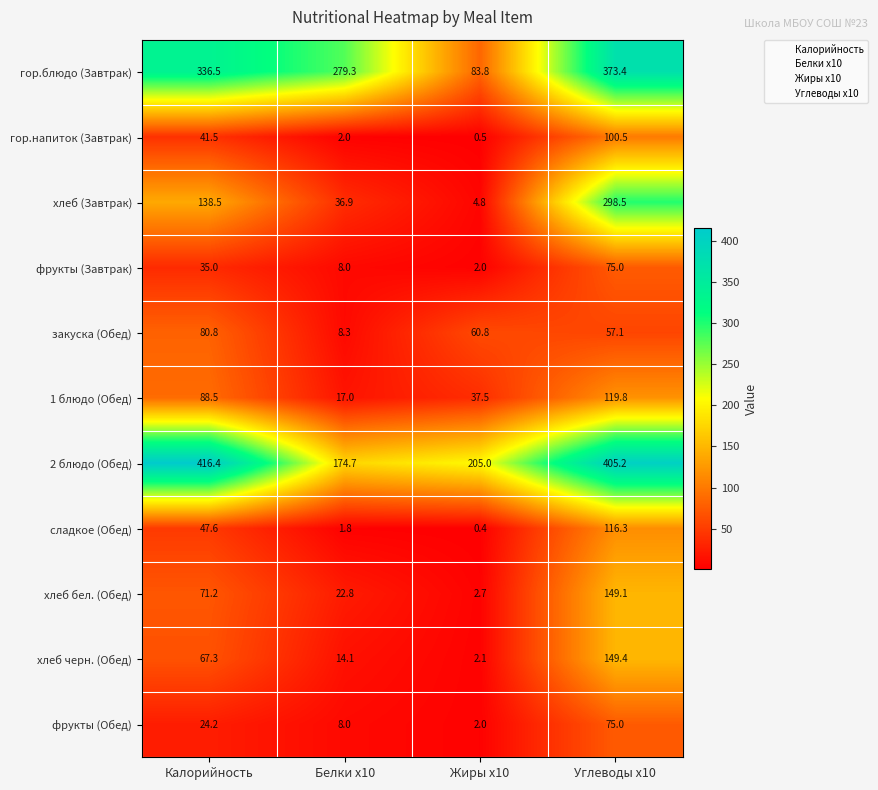

True or false: гор.блюдо (Завтрак) has a value of 83.8 at Жиры x10.

True